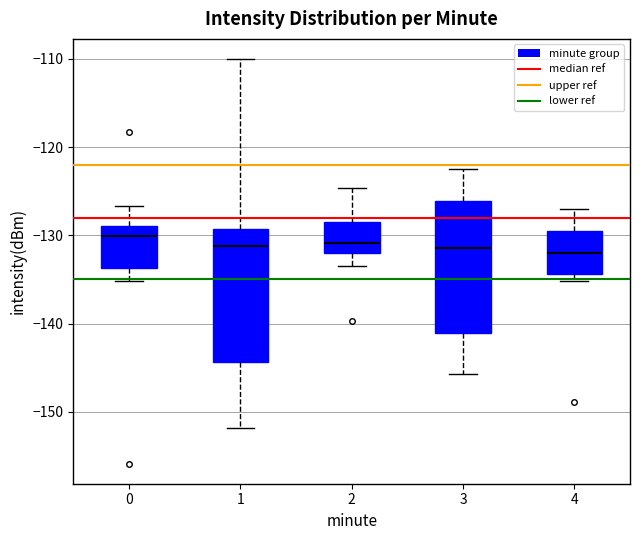

Reading left to right, read every box against the y-axis: the position of its median line, the range the box covers, and the ends of its whiskers. The values are not printed on the chart, so give them approximately, as read against the axis.

0: median -130, box -134 to -129, whiskers -135 to -127
1: median -131, box -144 to -129, whiskers -152 to -110
2: median -131, box -132 to -128, whiskers -133 to -125
3: median -131, box -141 to -126, whiskers -146 to -123
4: median -132, box -134 to -129, whiskers -135 to -127